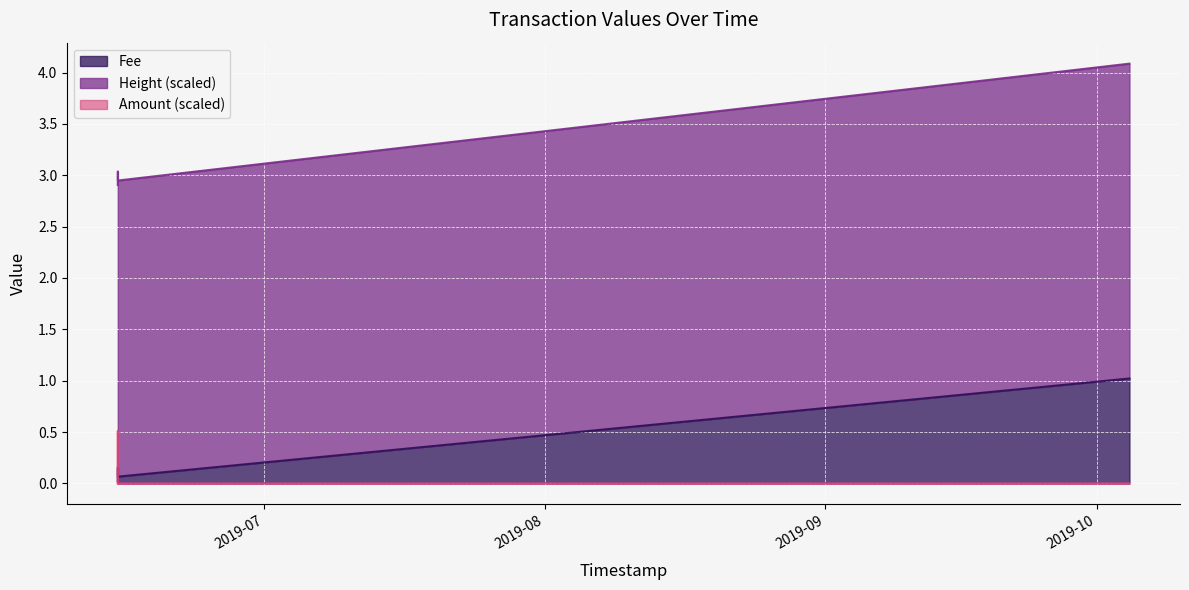

The value of Fee at 2019-10-04 14:30:44 is 0.2. True or false?

False